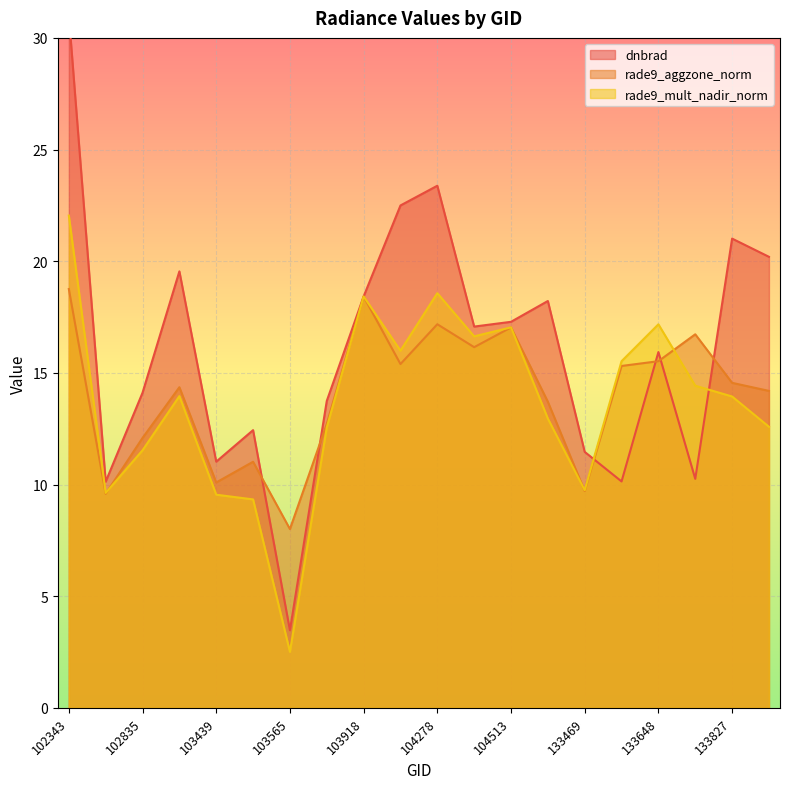

What is the average value of the dnbrad series?

16.1